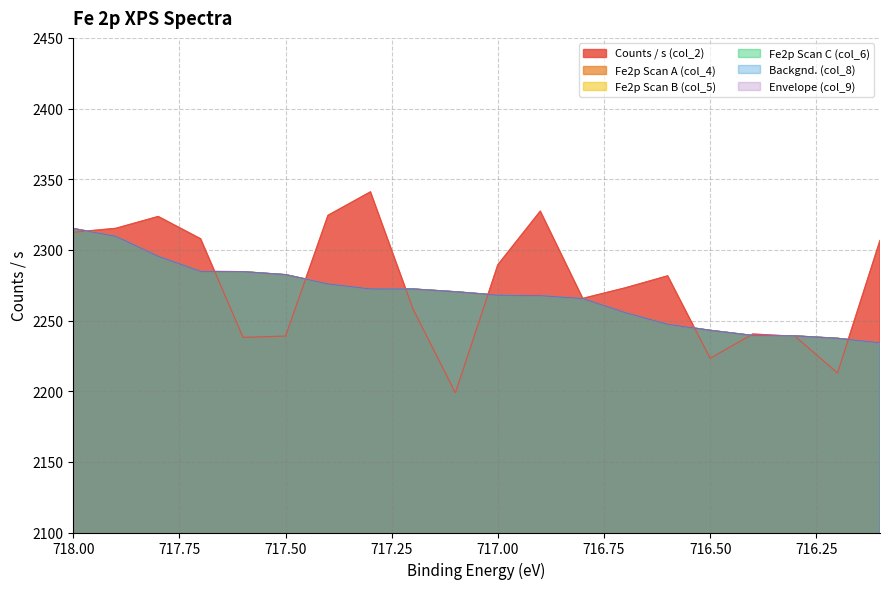

What is the label of the 19th point from the right?

717.9